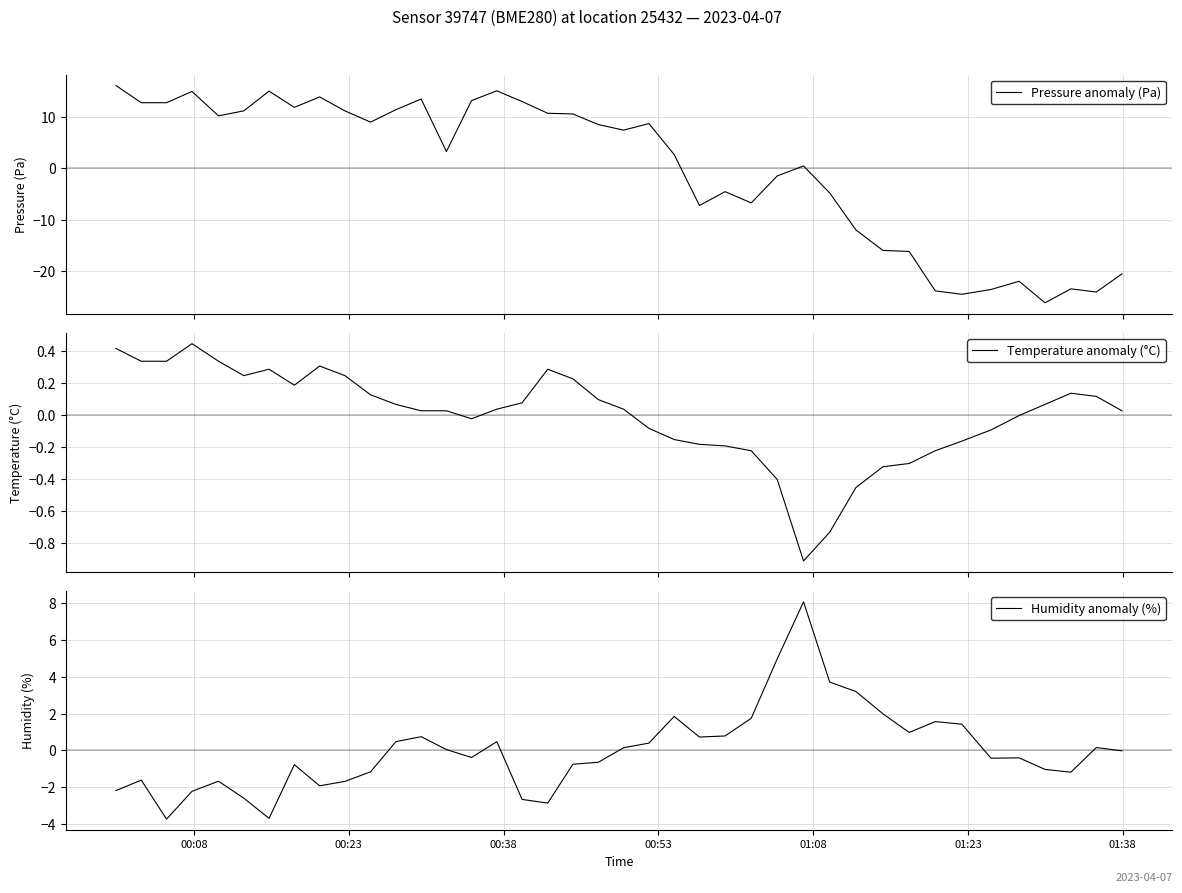

How many intersections are there between Temperature anomaly (°C) and Humidity anomaly (%)?

8